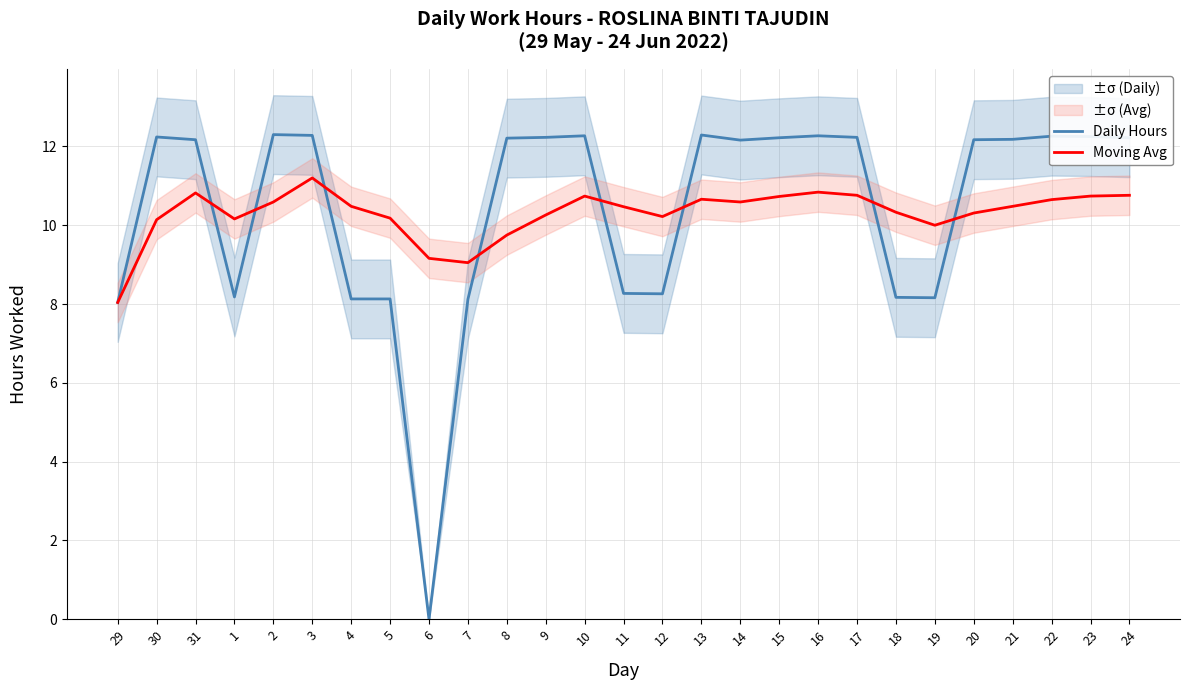

What is the difference between the highest and lowest values at 30?

2.1